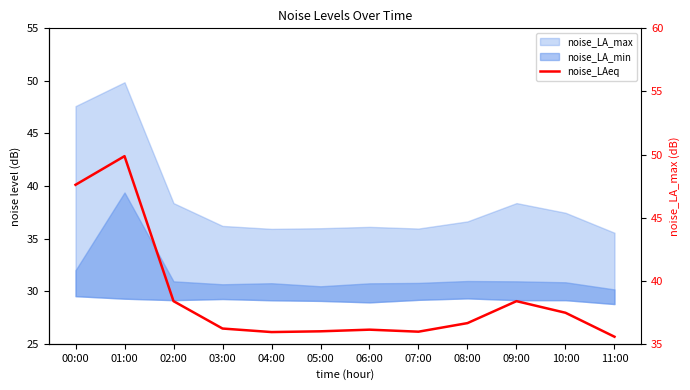

The chart shows a value of 22.6 at 02:00. True or false?

False